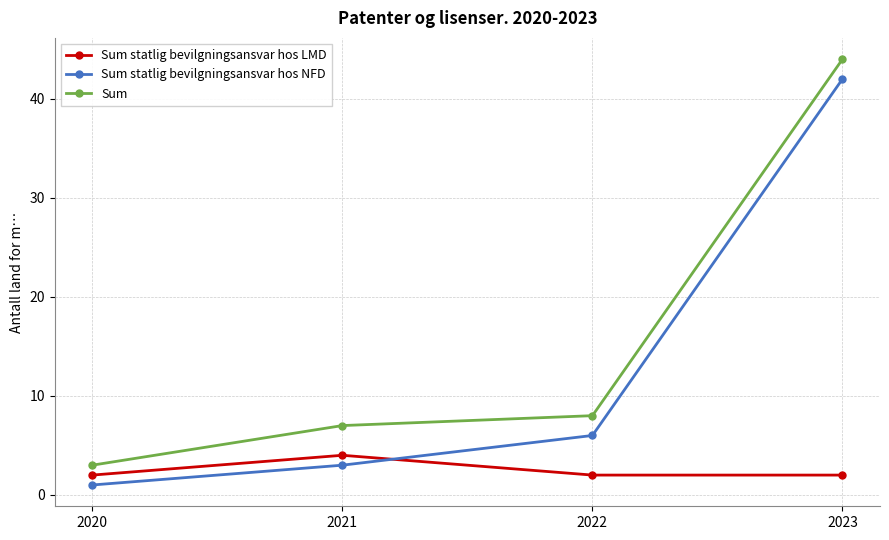

Reading left to right, what are all the values shown in this chart?

Sum statlig bevilgningsansvar hos LMD: 2020=2	2021=4	2022=2	2023=2
Sum statlig bevilgningsansvar hos NFD: 2020=1	2021=3	2022=6	2023=42
Sum: 2020=3	2021=7	2022=8	2023=44